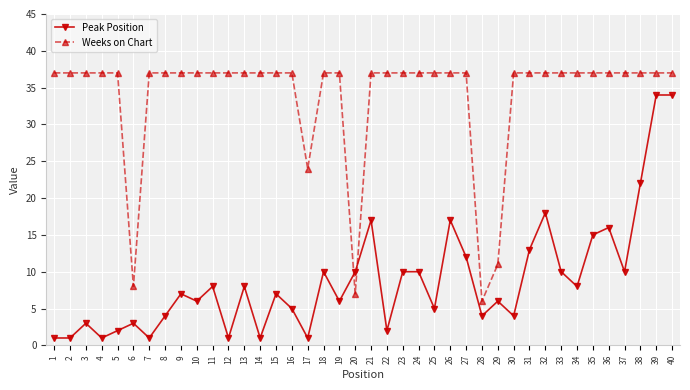

At which label does Weeks on Chart reach its minimum?

28